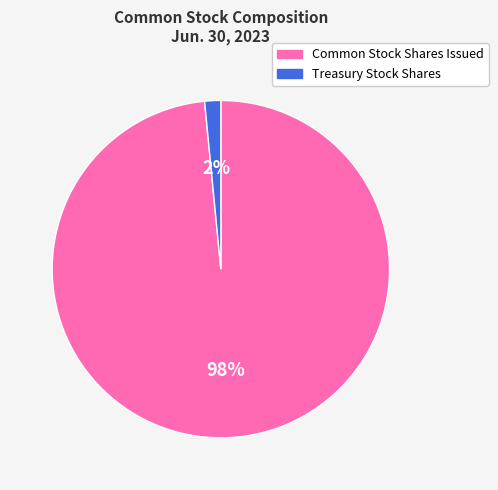

Between Common Stock Shares Issued and Treasury Stock Shares, which is larger?

Common Stock Shares Issued